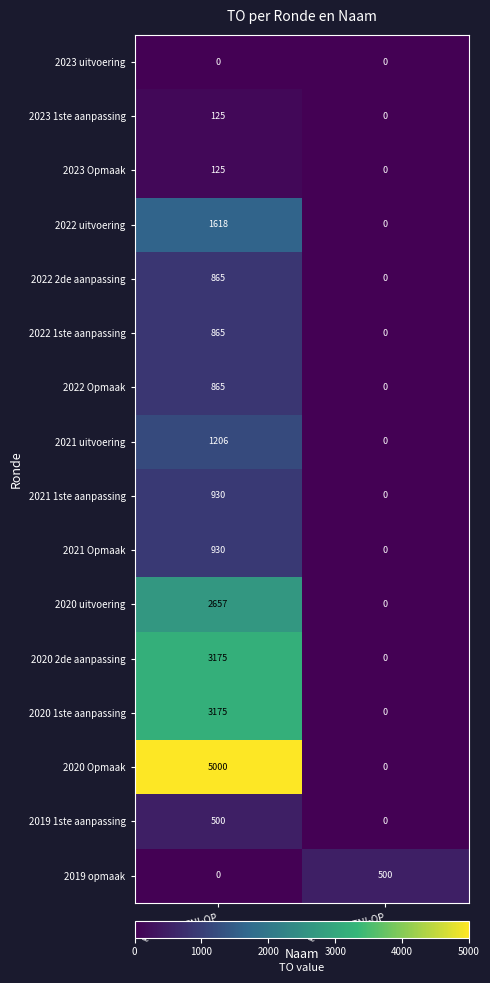

What is the difference between the maximum and minimum values in the 2019 1ste aanpassing series?

500